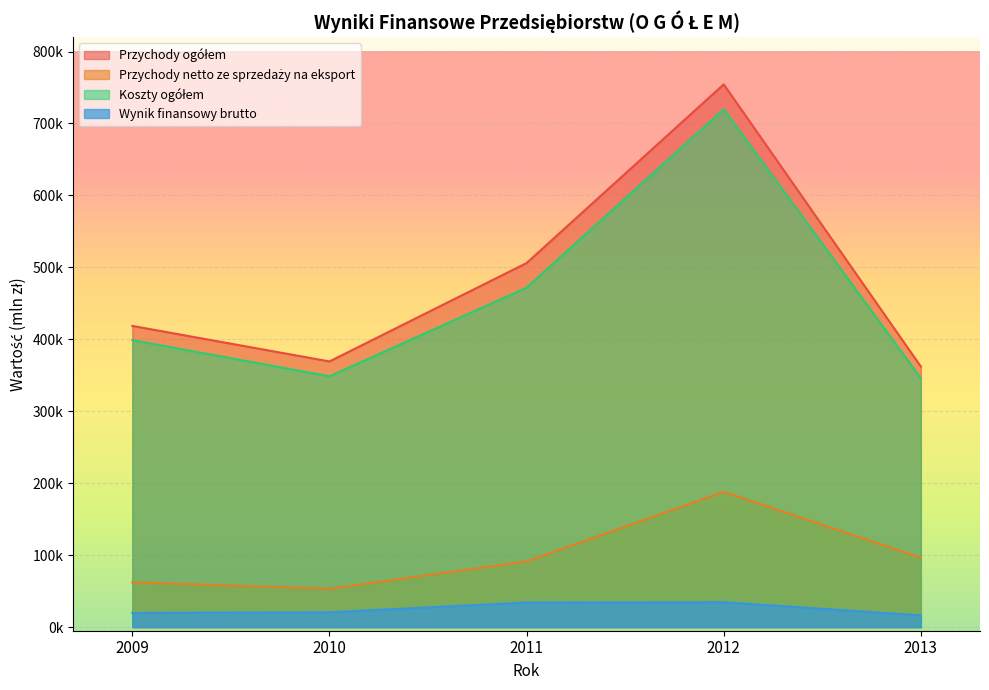

What is the value of the Przychody ogółem point at the 3rd from the left?

506055.9